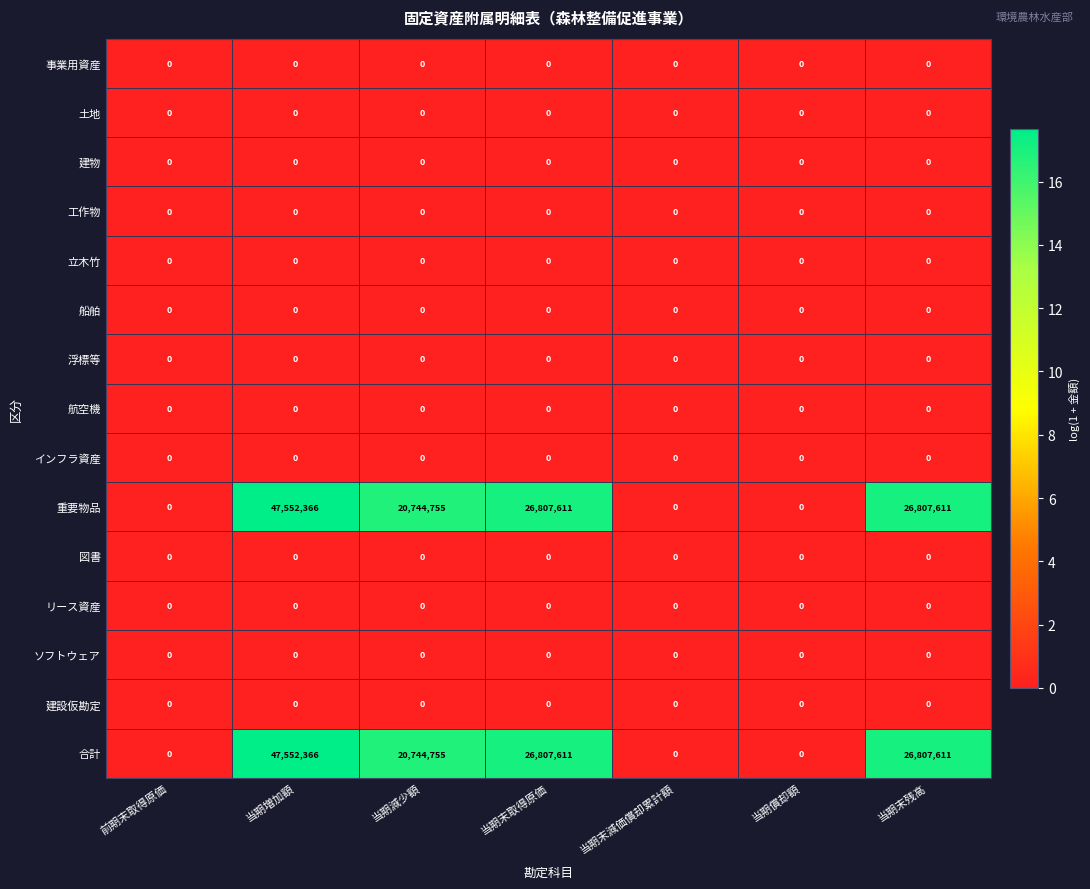

Which category has the highest value across all series?

当期増加額